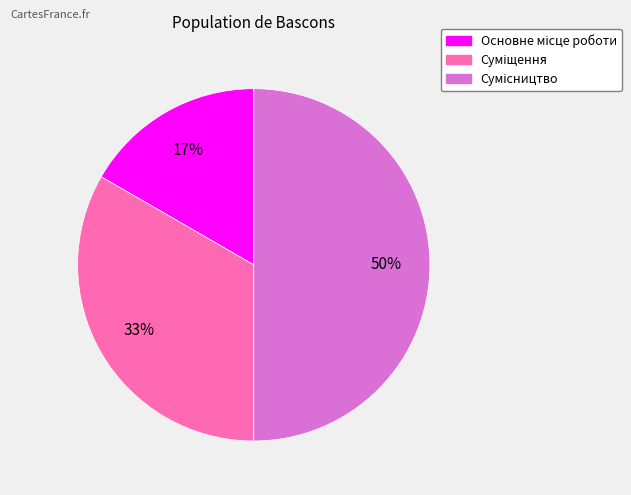

To the nearest percent, what is the difference between the largest and smallest slice percentages?

33%